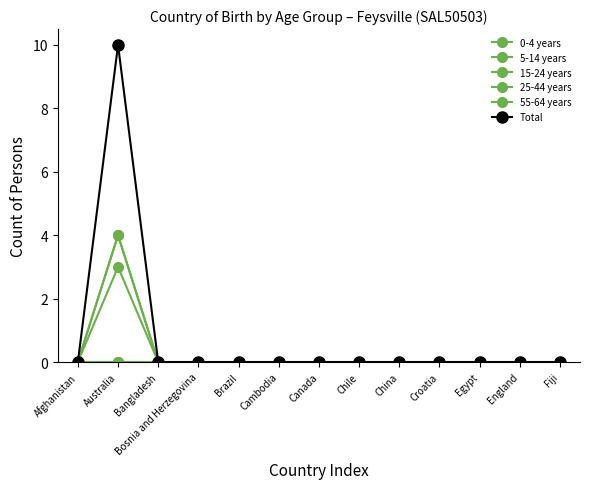

Is it true that 15-24 years equals 1 at Croatia?

False